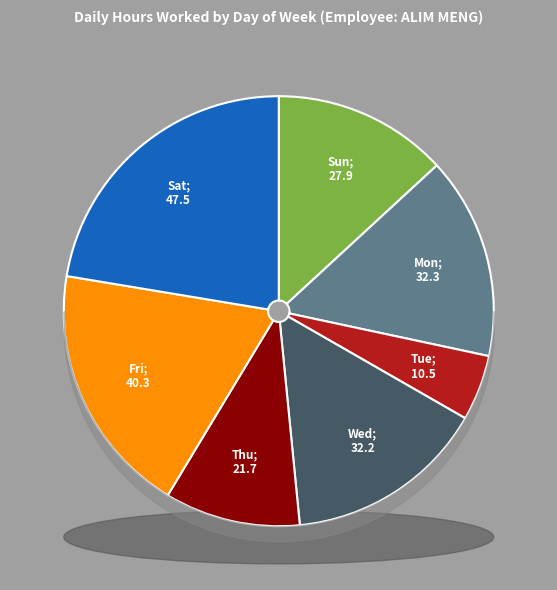

Does any single category account for the majority?

No